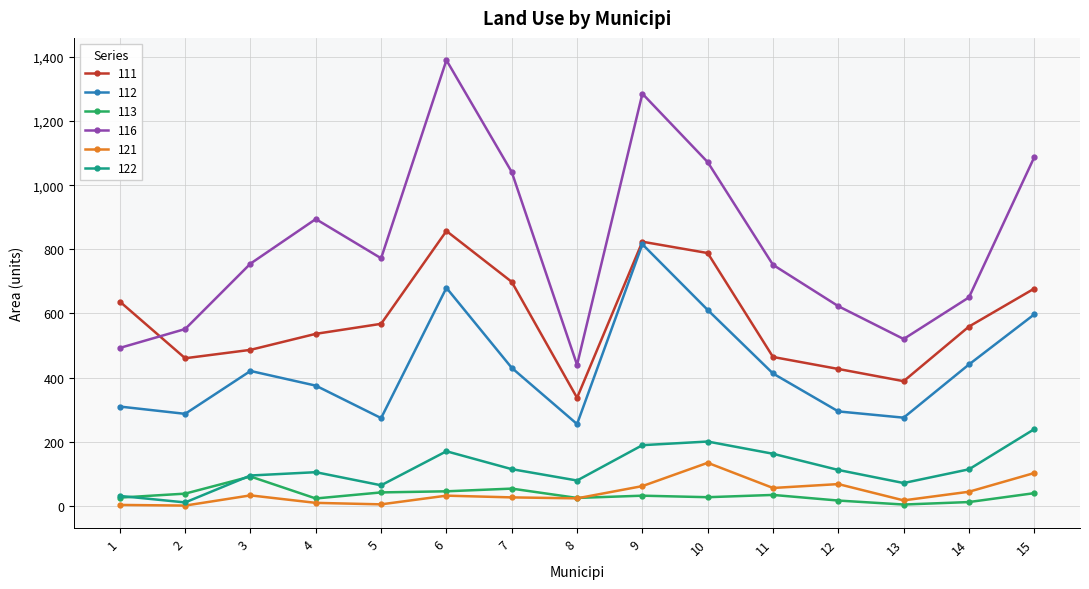

Count the number of data series in this chart.

6